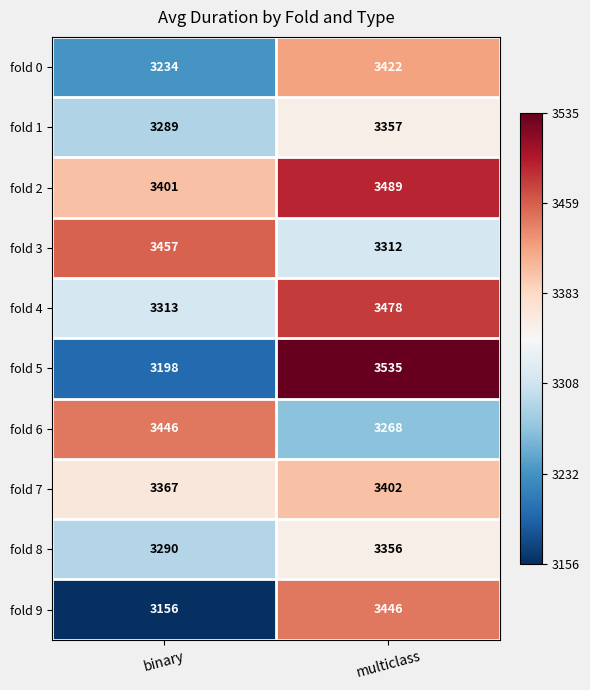

List the labels in order of fold 0 value, largest first.

multiclass, binary